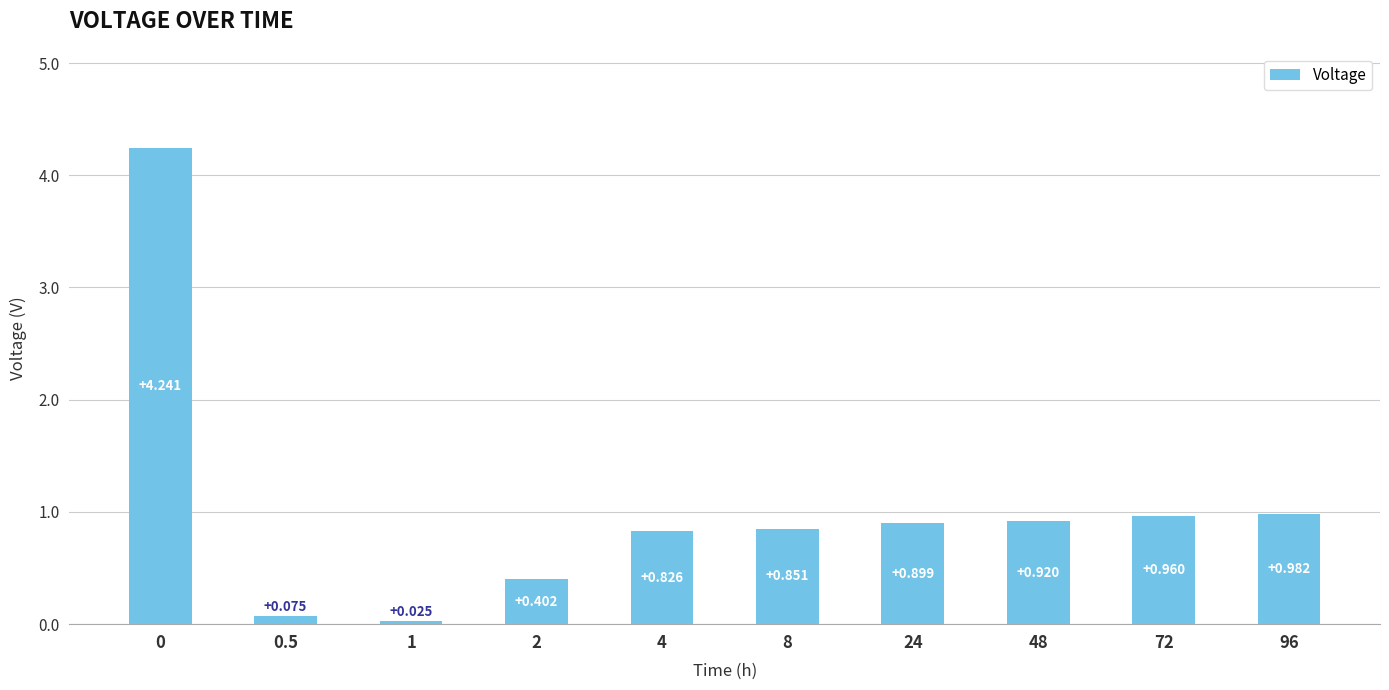

What is the value of the 9th bar from the left?

1.0